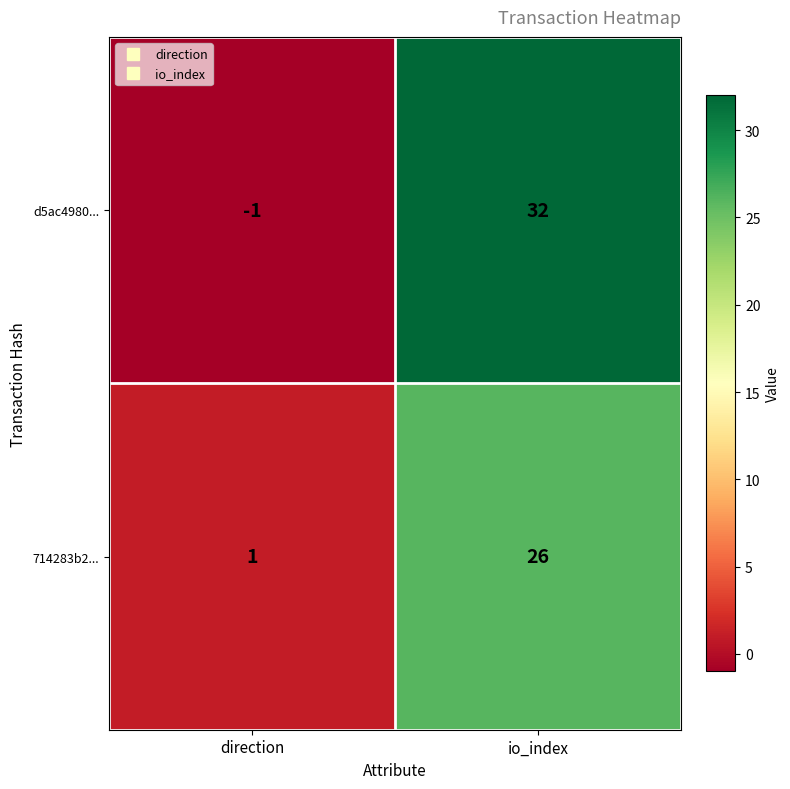

What is the sum of all 714283b2... values?

27